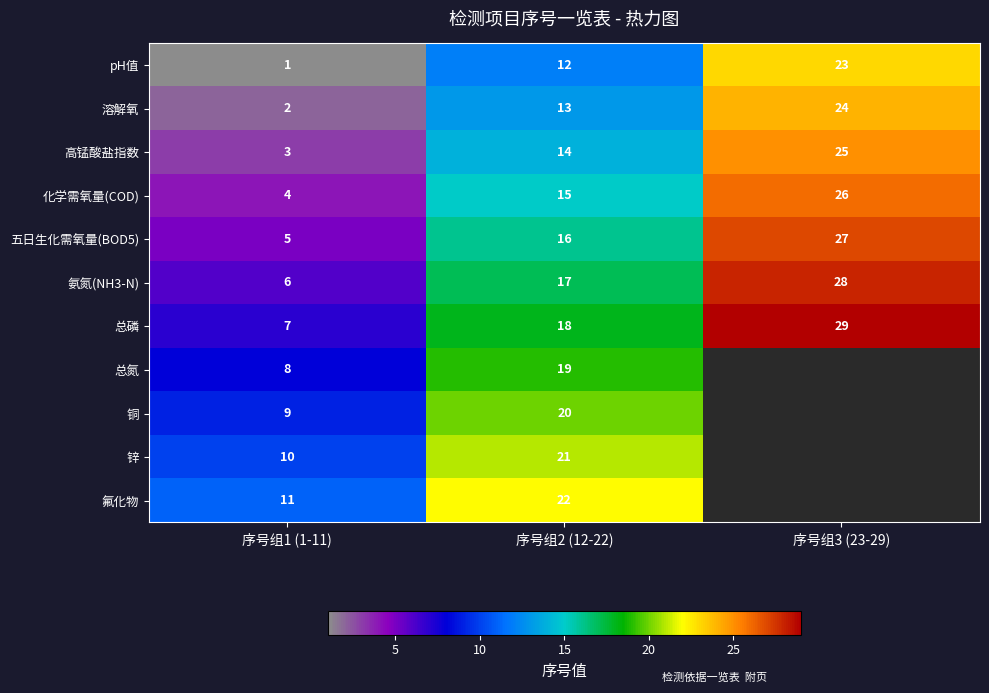

Which has a higher value, 序号组2 (12-22) or 序号组3 (23-29)?

序号组3 (23-29)